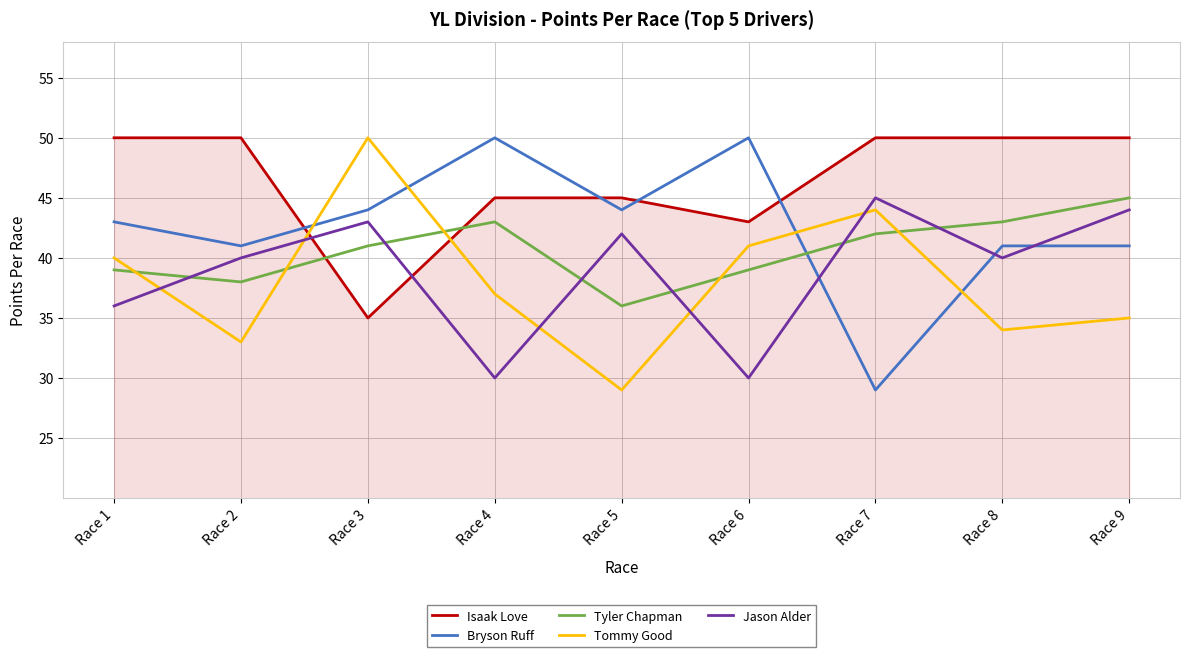

What is the greatest value displayed?

50